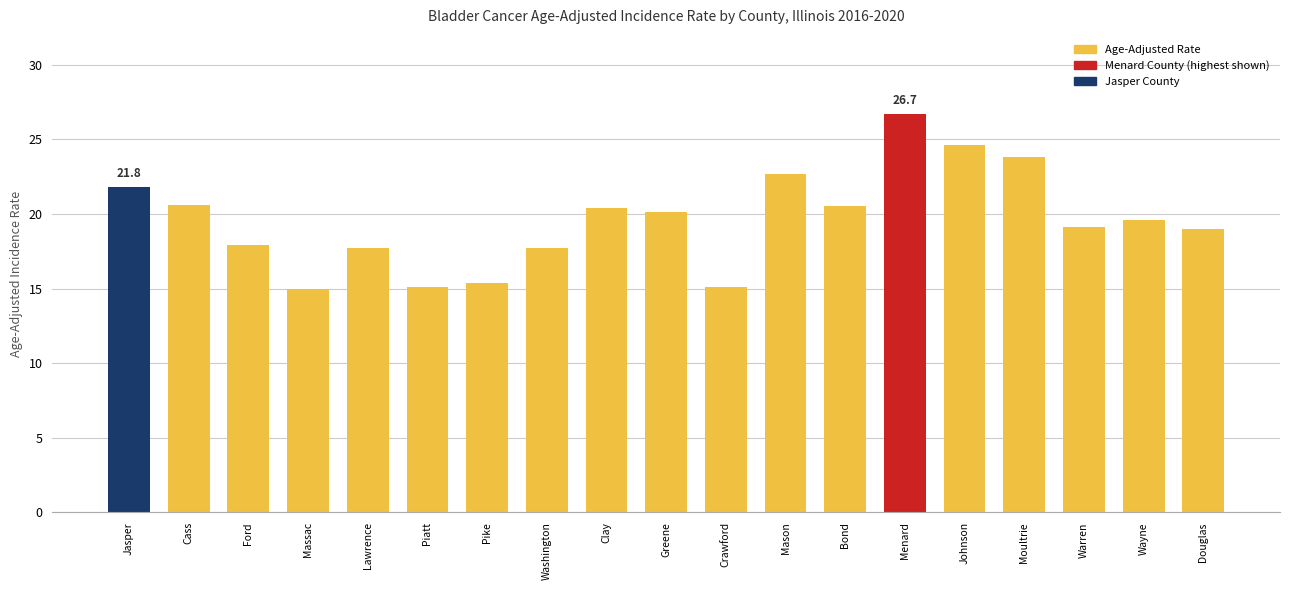

True or false: the data shows 17.9 at Ford.

True